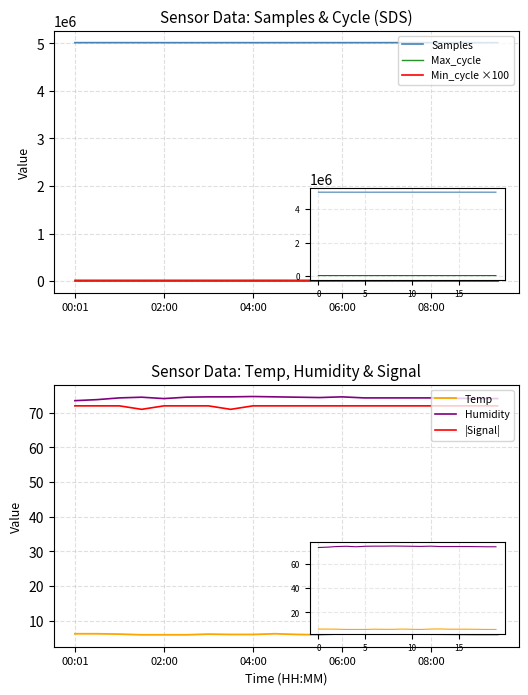

List the series in order of their peak value, lowest first.

Temp, |Signal|, Humidity, Min_cycle ×100, Max_cycle, Samples